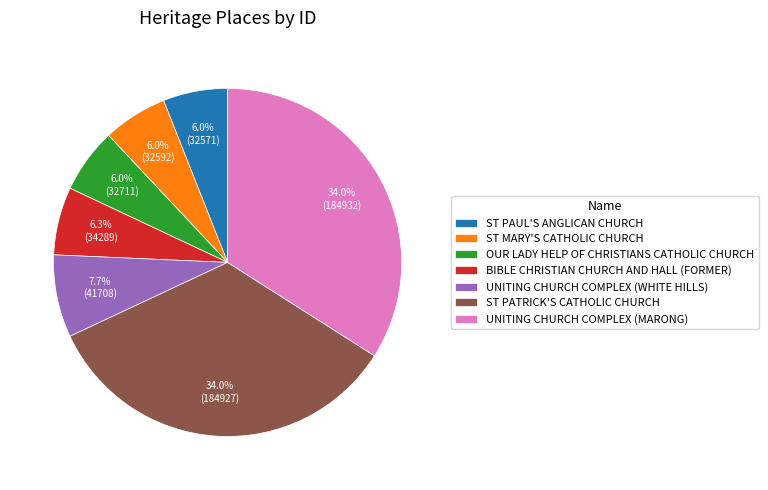

Does ST MARY'S CATHOLIC CHURCH account for over 50% of the chart?

No